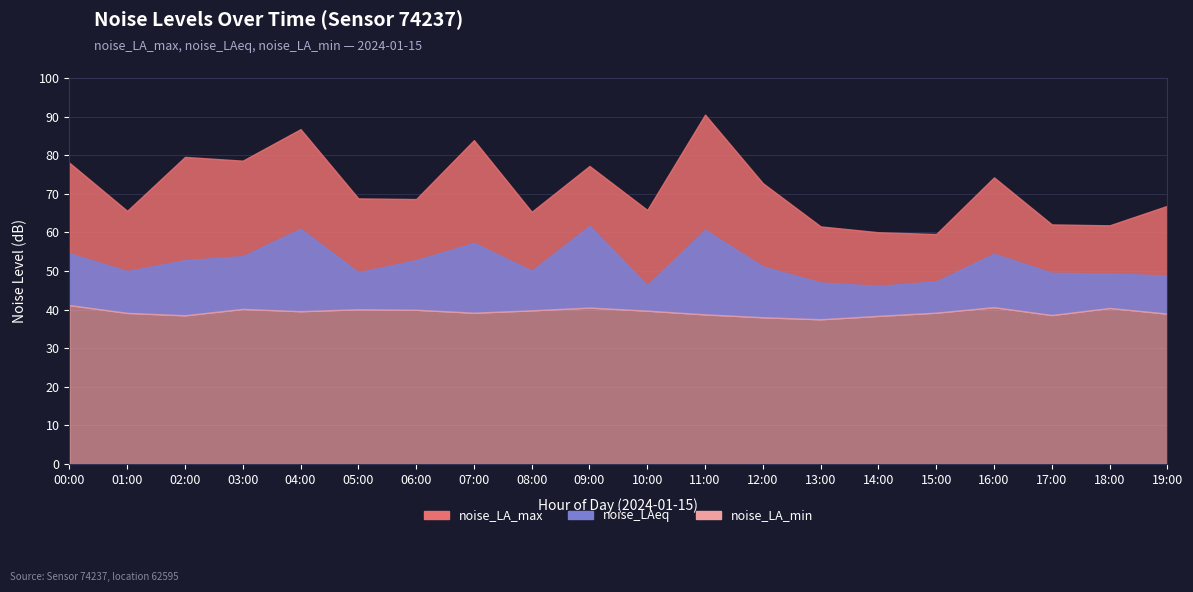

List the series in order of their peak value, lowest first.

noise_LA_min, noise_LAeq, noise_LA_max